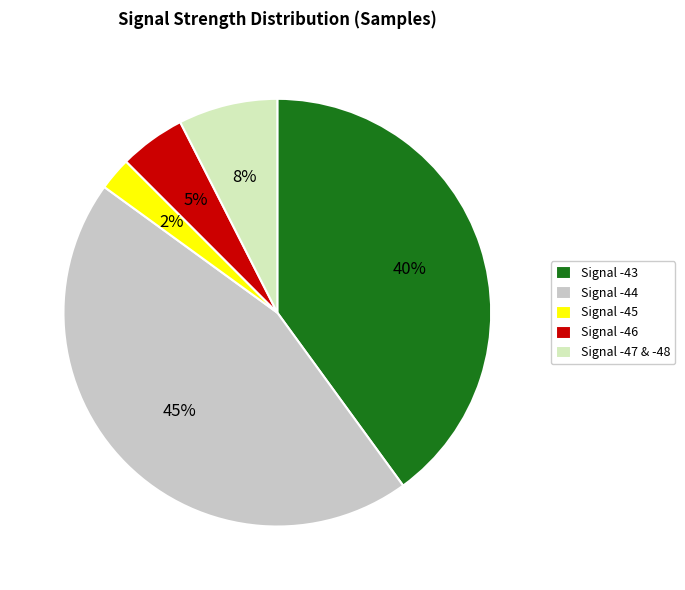

Which has a higher value, Signal -43 or Signal -45?

Signal -43